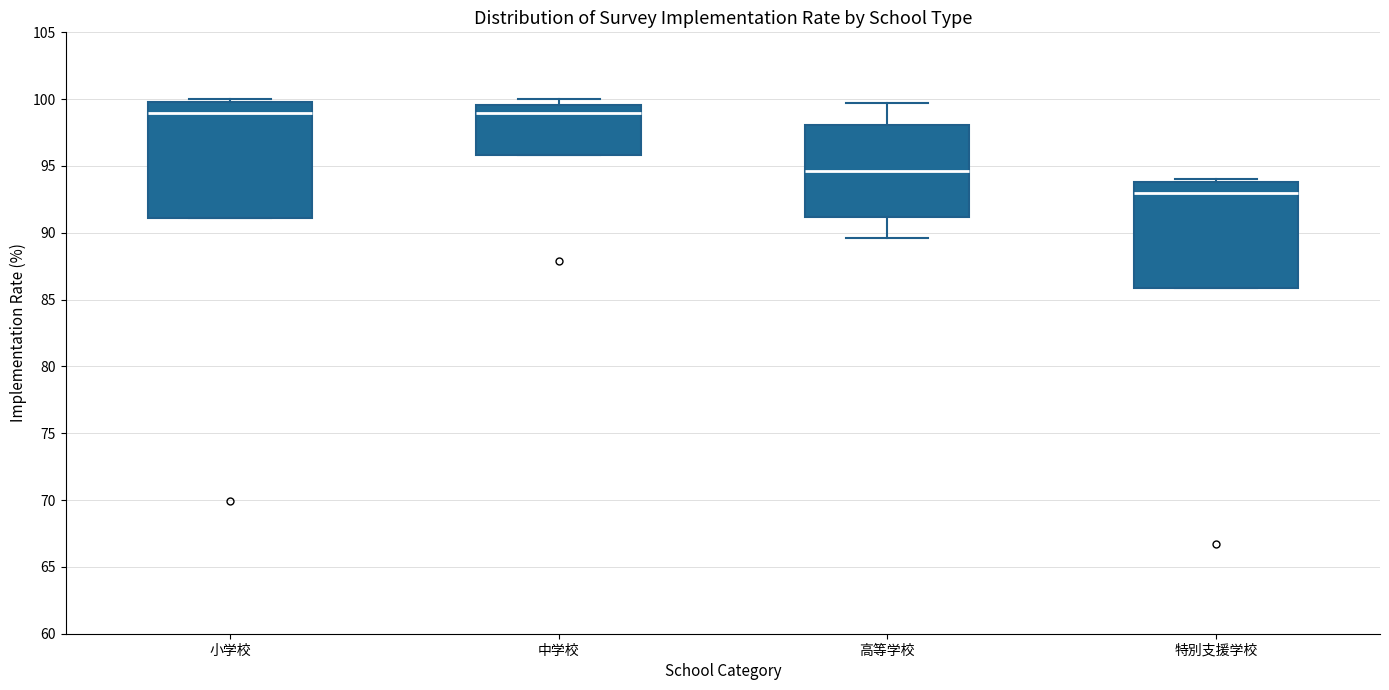

Where is the upper edge of the box for 中学校 on the y-axis? The values are not printed on the chart, so give them approximately, as read against the axis.

99.5